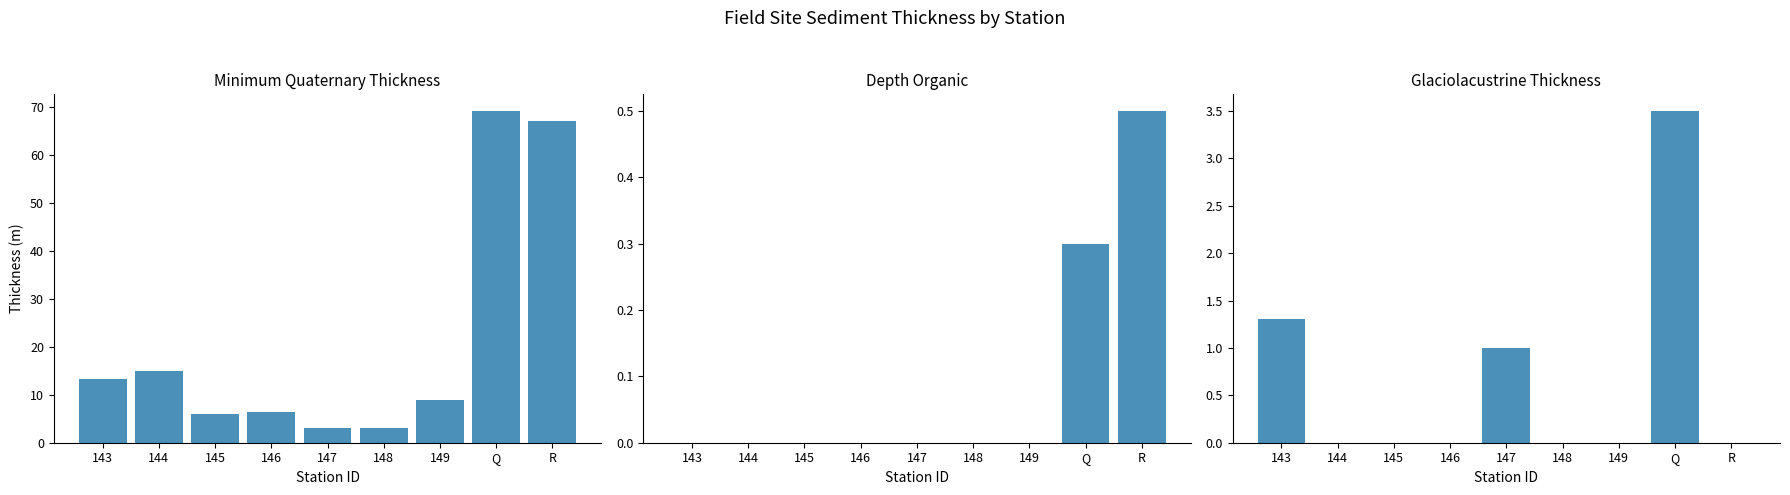

Where does the Minimum_Quaternary_thickness series first go above 9?

143